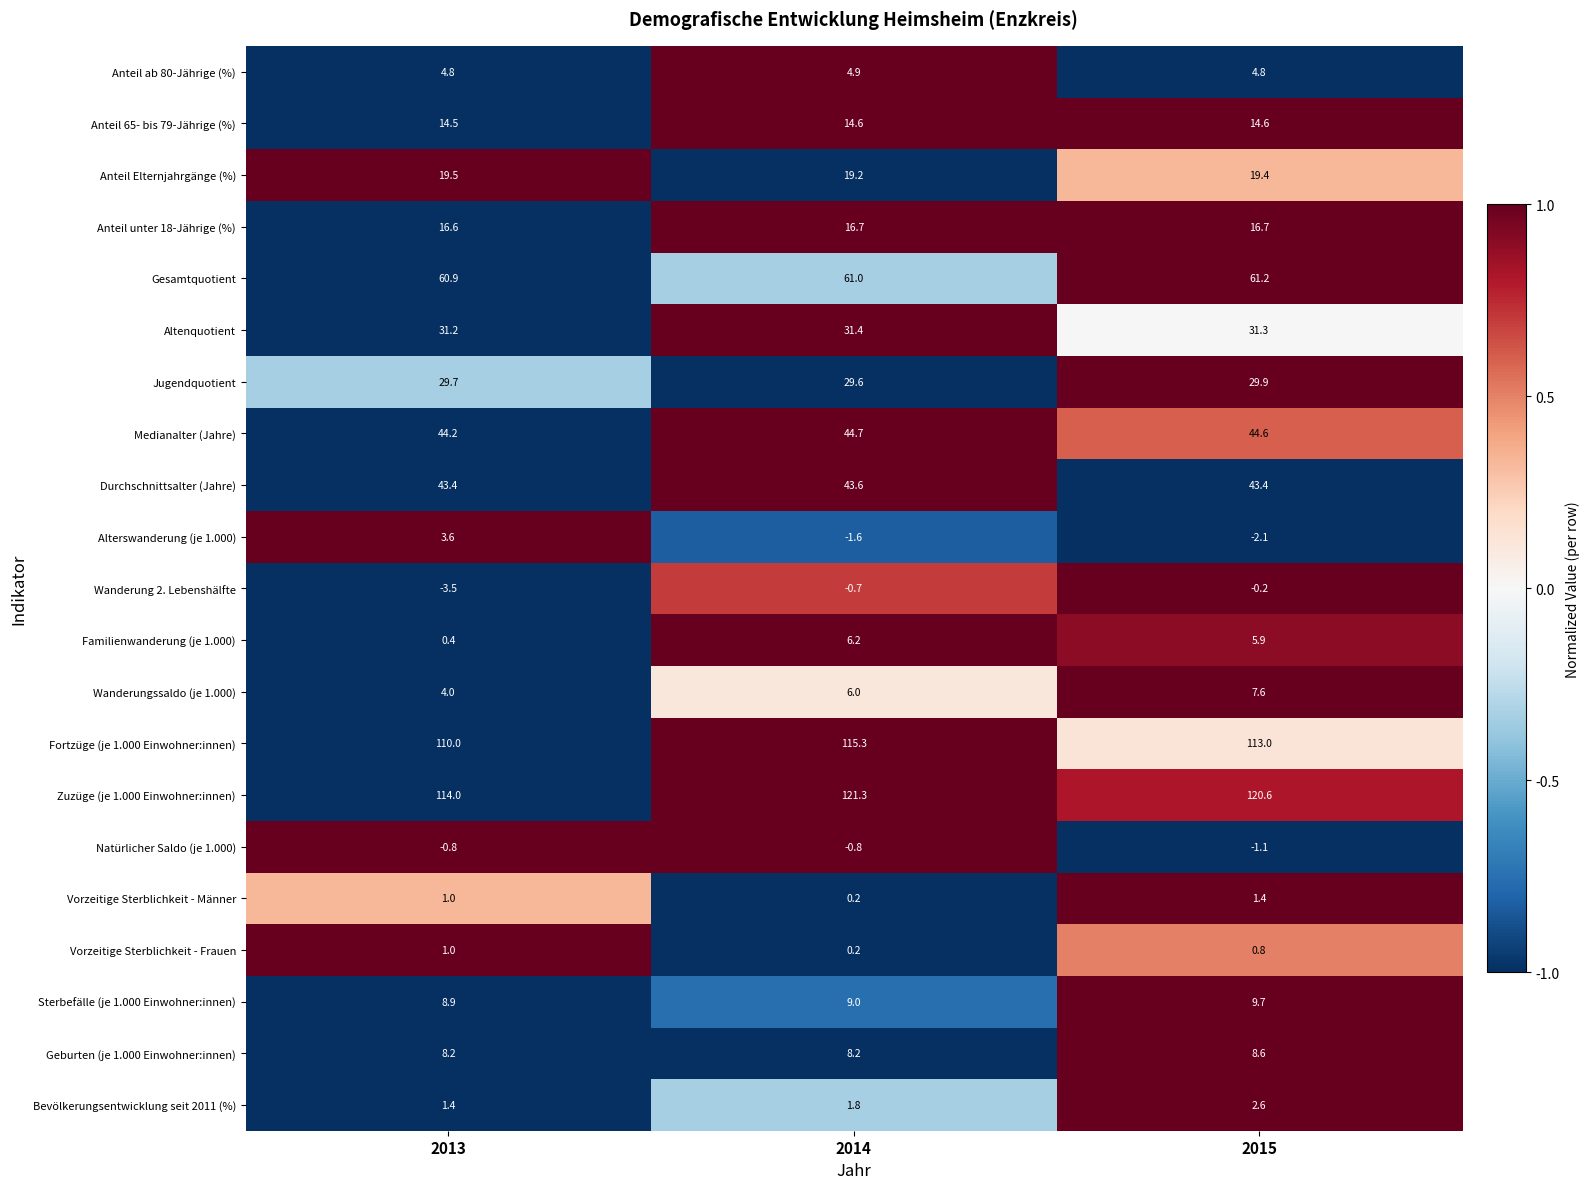

The value of Sterbefälle (je 1.000 Einwohner:innen) at 2014 is 2.1. True or false?

False